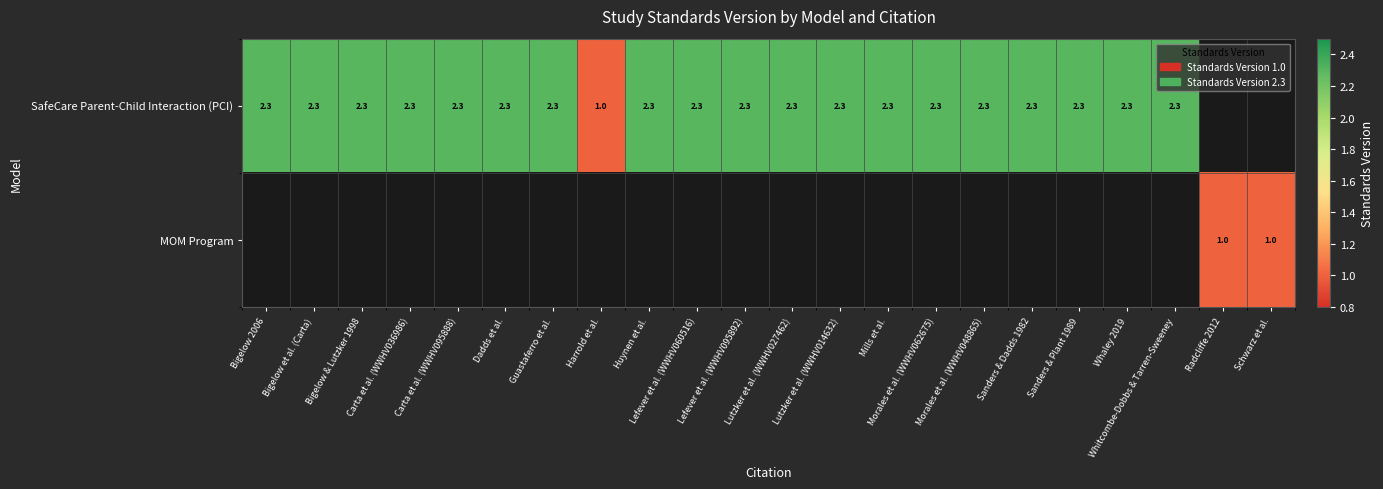

Is it true that SafeCare Parent-Child Interaction (PCI) equals 3.1 at Carta et al. (WWHV095888)?

False